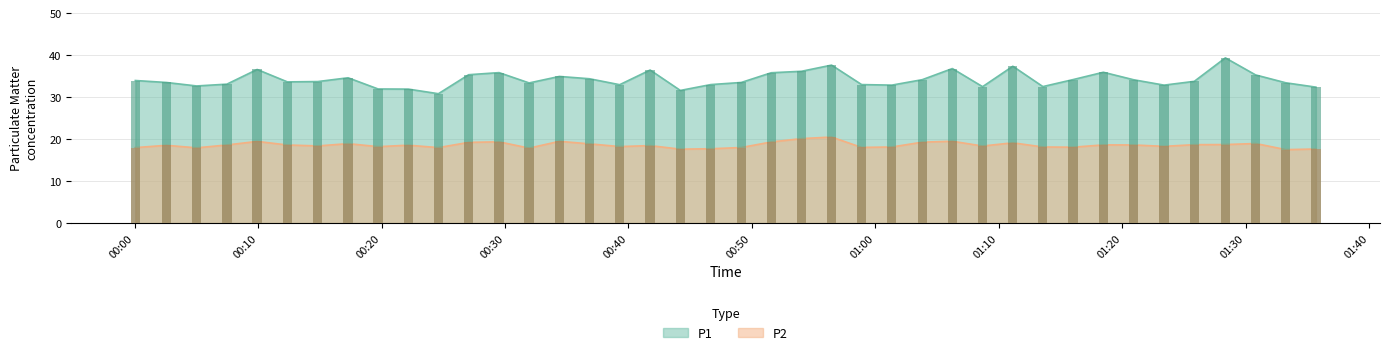

What is the difference between the maximum and minimum values in the P2 series?

3.0